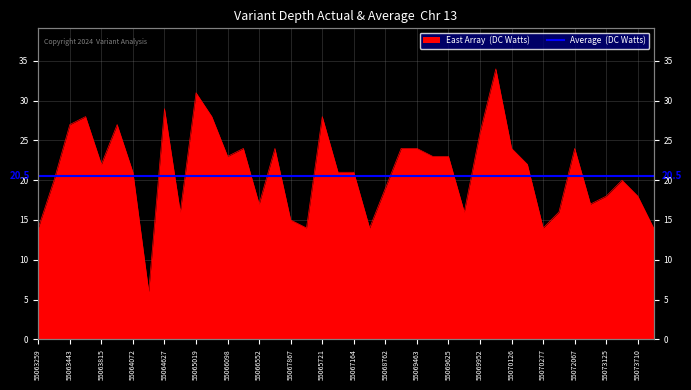

True or false: the data has more than 1 interior local peaks.

True